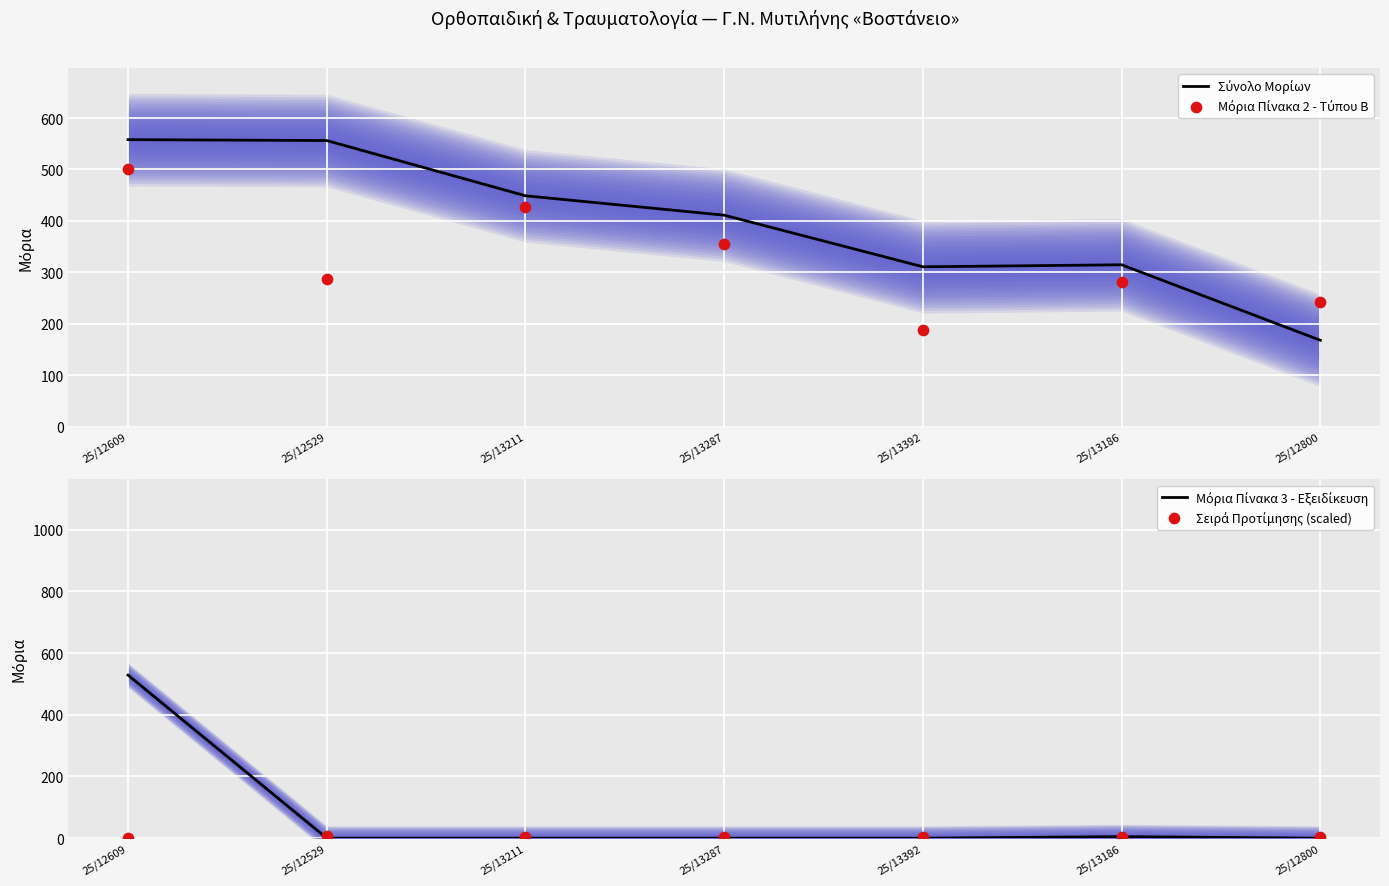

Which series has the largest total across all categories?

Σύνολο Μορίων